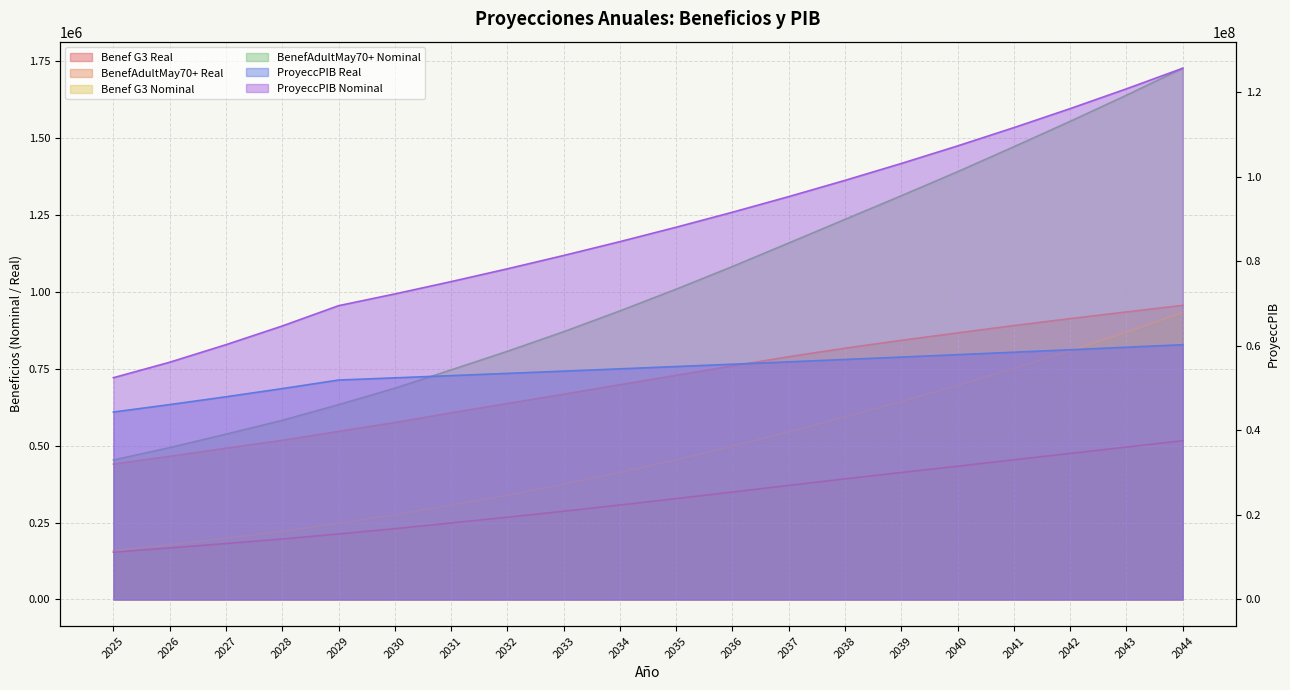

True or false: BenefAdultMay70+ Nominal and BenefAdultMay70+ Real intersect in this chart.

False